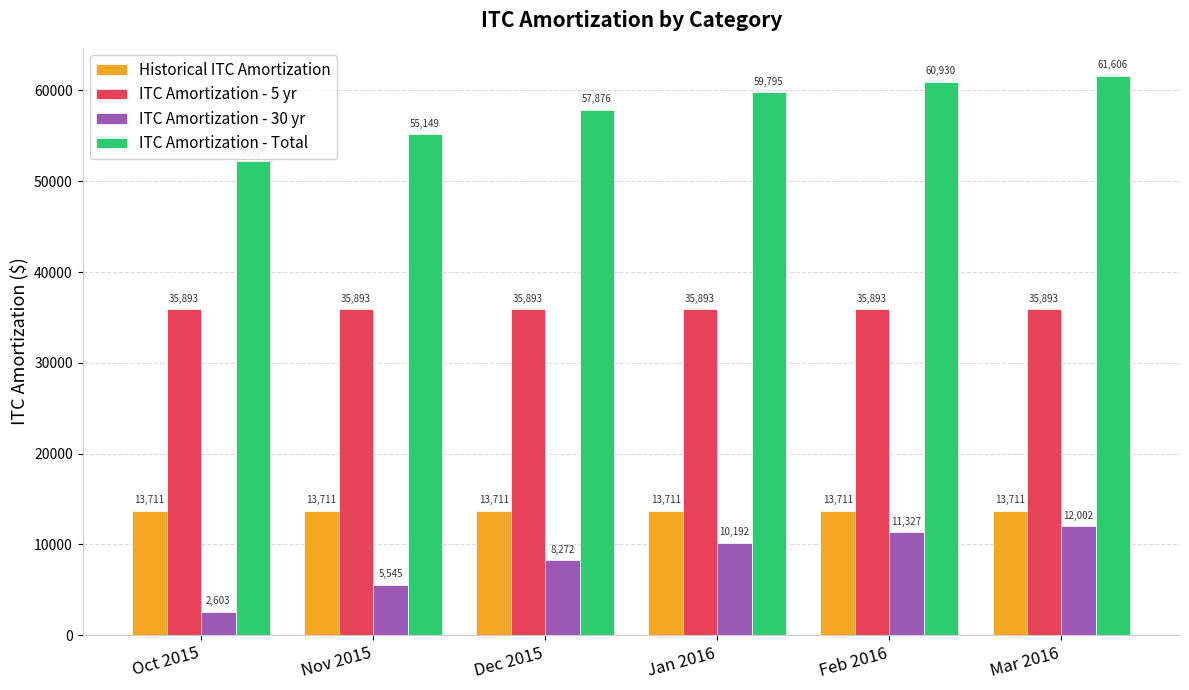

Are the bars grouped side by side (vs. stacked)?

Yes